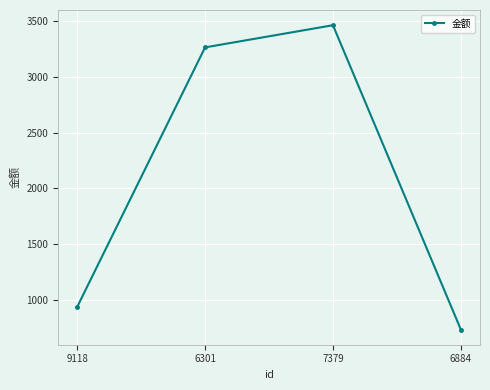

Between 7379 and 9118, which is larger?

7379